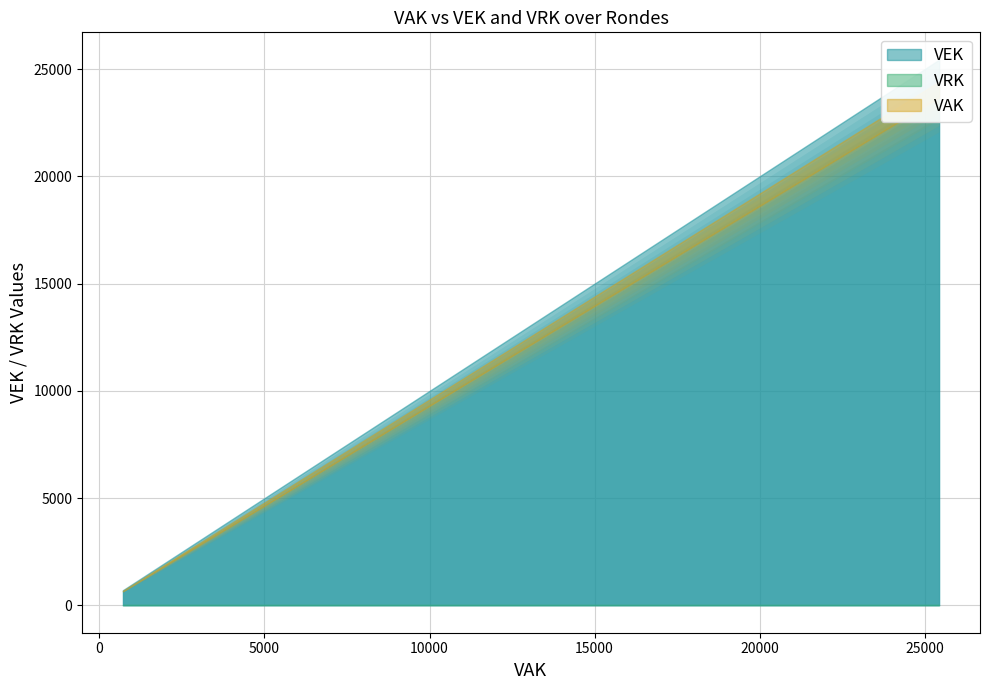

The VEK series shows 12254 at 2023 Opmaak ontwerp. True or false?

False